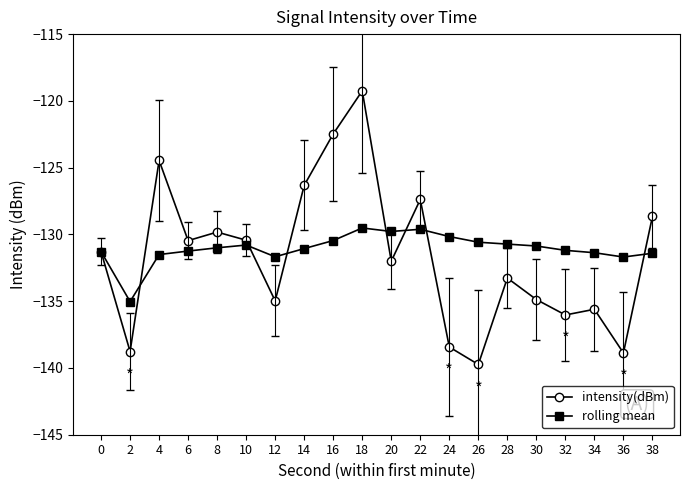

The intensity(dBm) series shows -130.5 at 6. True or false?

True